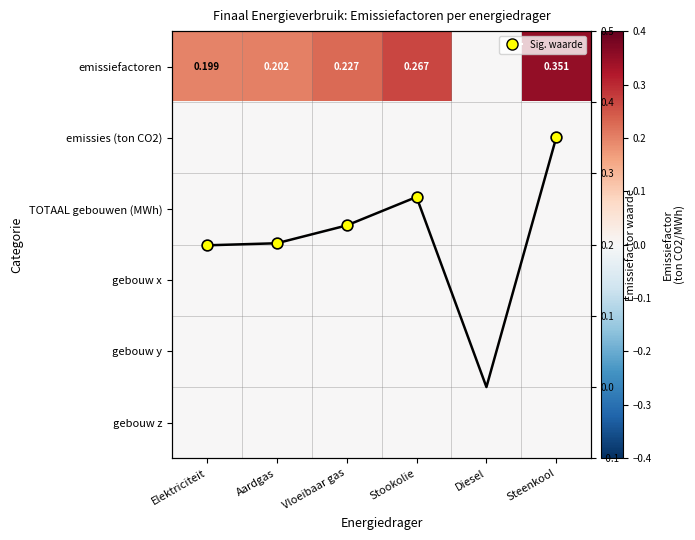

What is the maximum value shown in the chart?

0.4